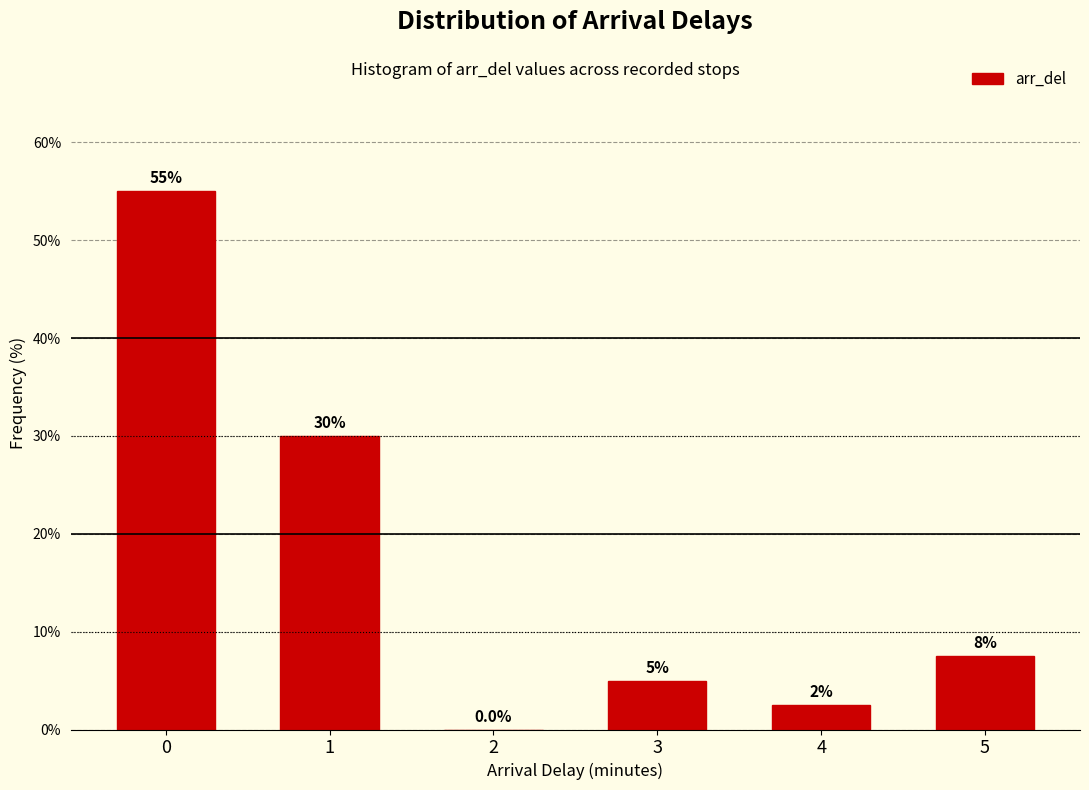

Reading left to right, list all the values displayed in this chart.

0=55.0	1=30.0	2=0.0	3=5.0	4=2.5	5=7.5